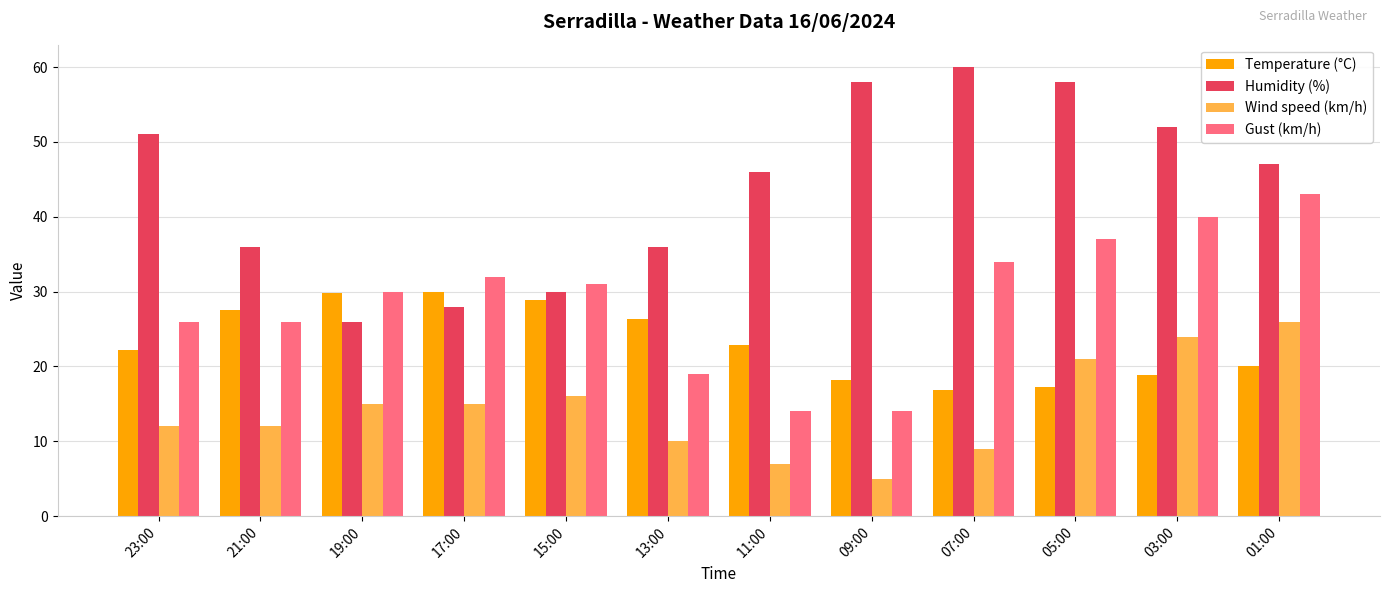

Count the number of data series in this chart.

4